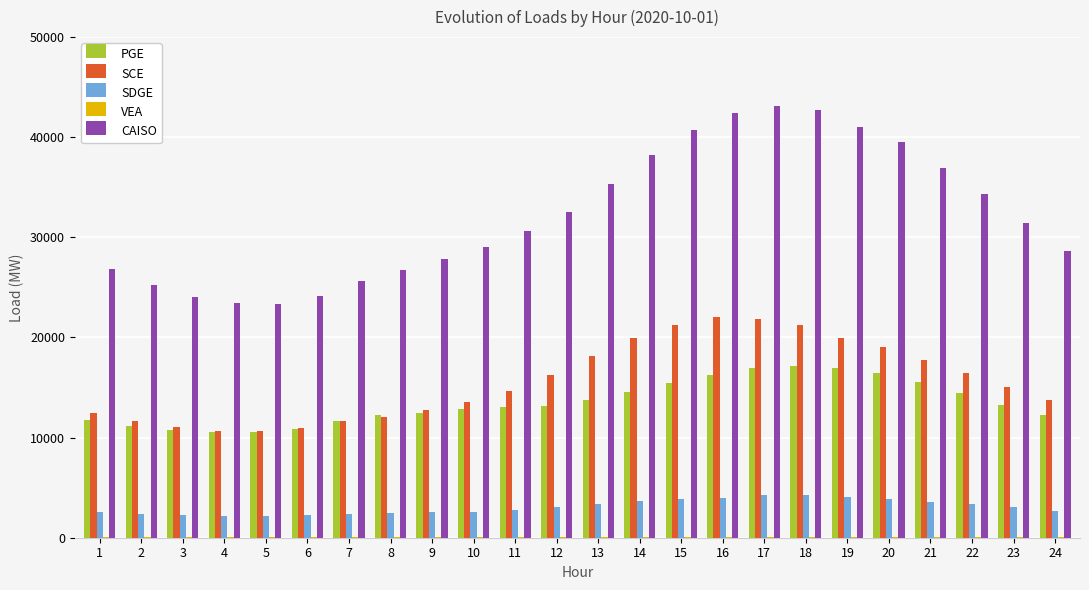

Which series has the largest total across all categories?

CAISO